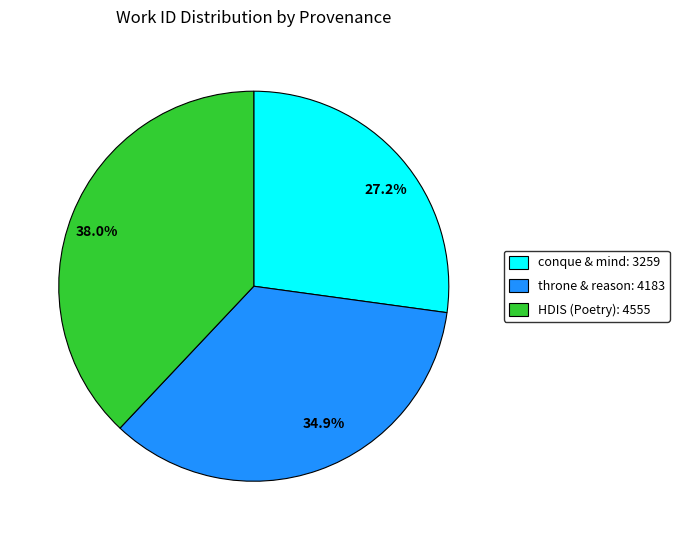

Combined, what portion of the pie is 38.0% and 27.2%?

65.1%